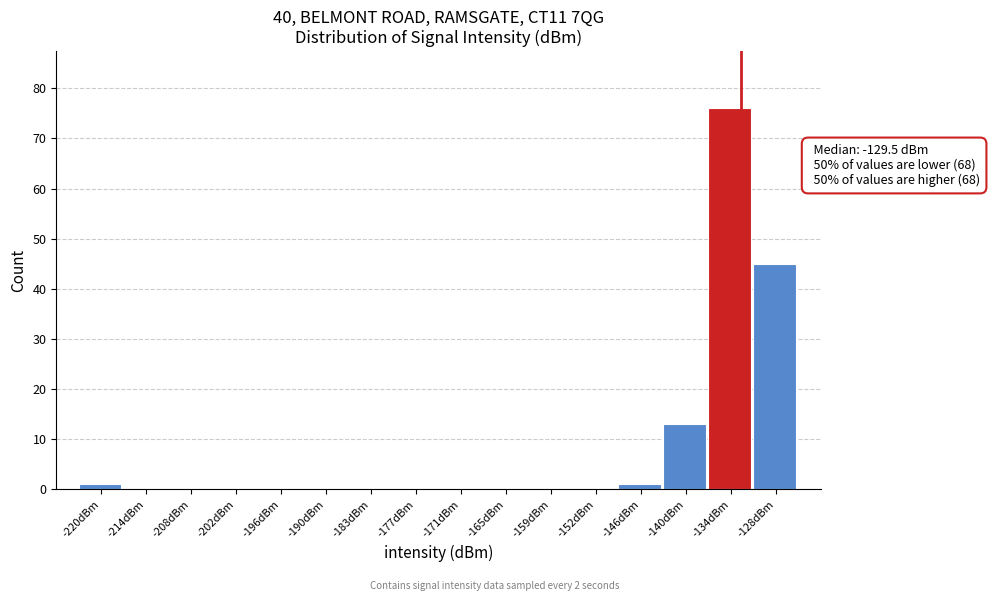

Reading left to right, what are all the values shown in this chart?

-220dBm=1	-214dBm=0	-208dBm=0	-202dBm=0	-196dBm=0	-190dBm=0	-183dBm=0	-177dBm=0	-171dBm=0	-165dBm=0	-159dBm=0	-152dBm=0	-146dBm=1	-140dBm=13	-134dBm=76	-128dBm=45